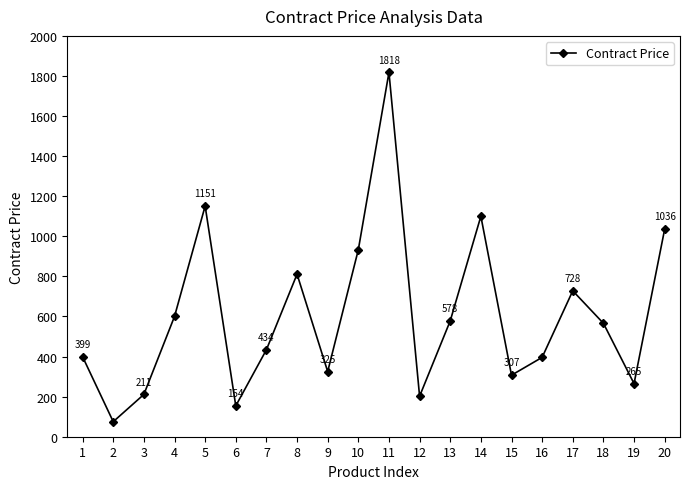

What is the sum of the values at 16 and 10?

1329